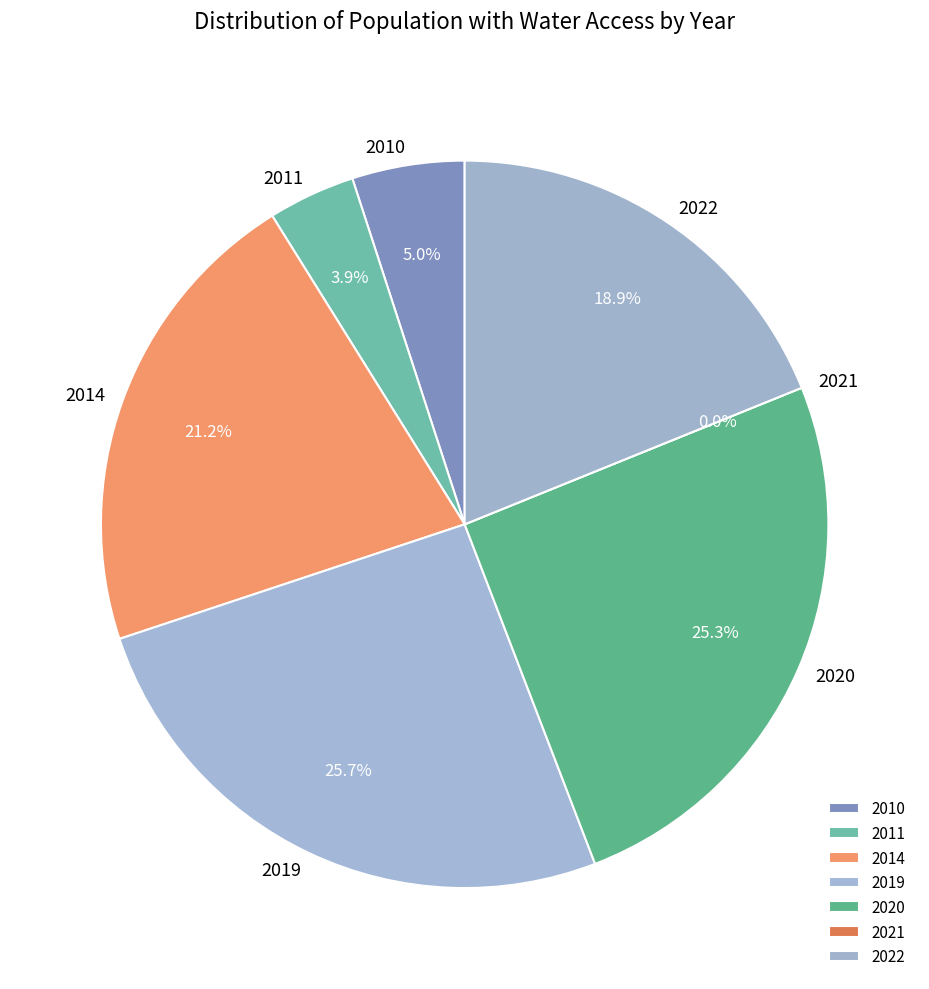

What percentage is the 2011 slice, to the nearest percent?

4%